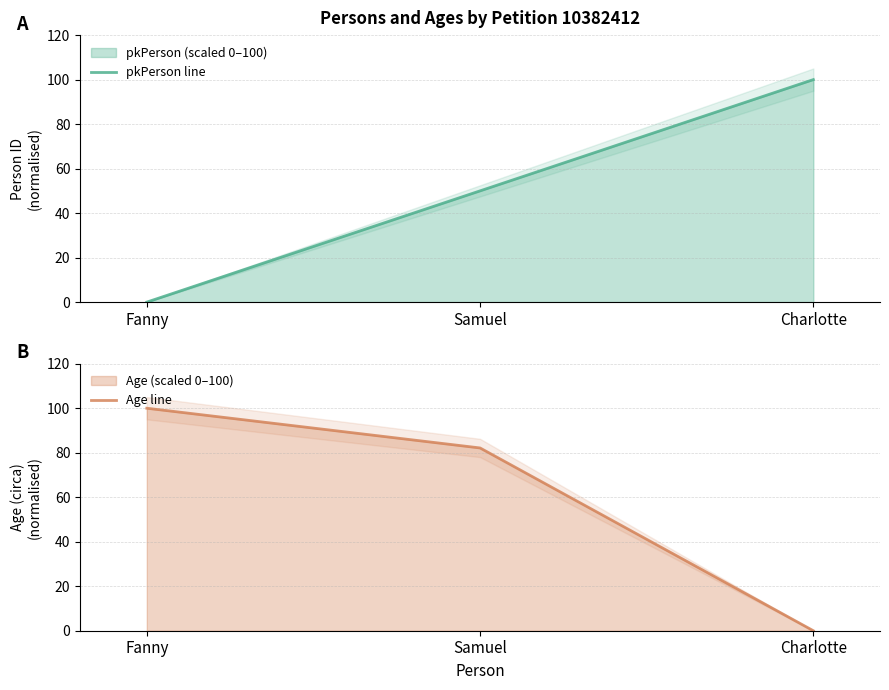

Reading right to left, list all the values displayed in this chart.

pkPerson line: Charlotte=100.0	Samuel=50.0	Fanny=0.0
Age line: Charlotte=0.0	Samuel=82.1	Fanny=100.0